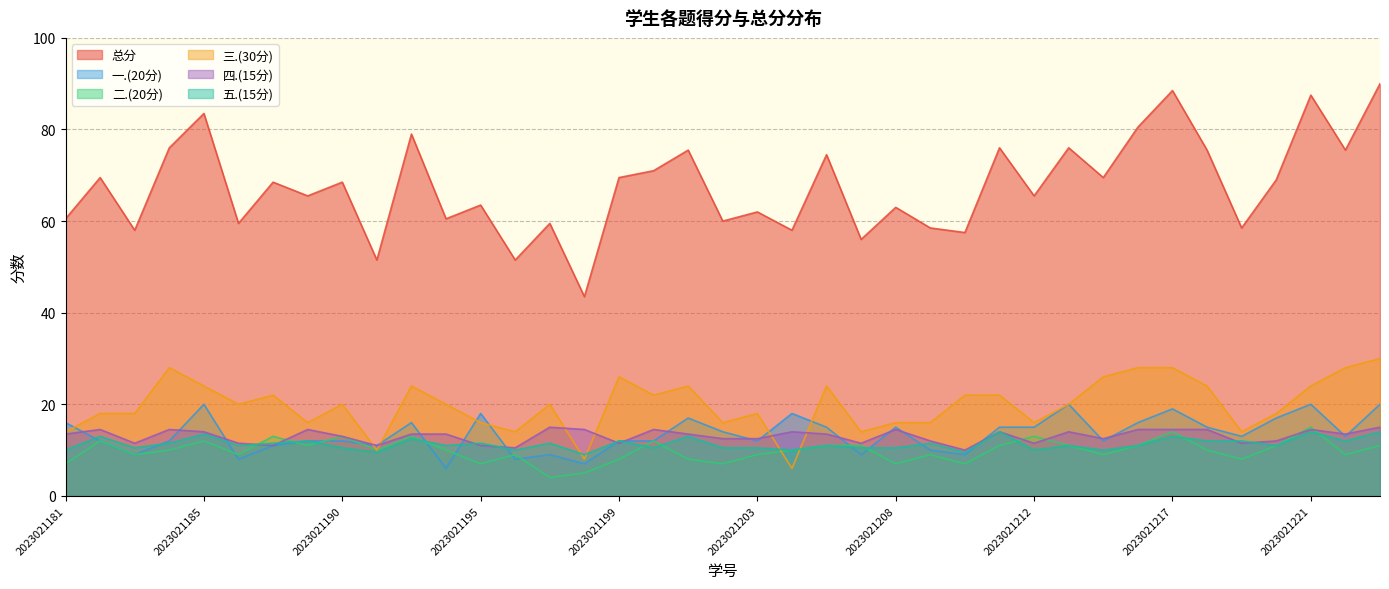

What is the average value of the 四.(15分) series?

13.1